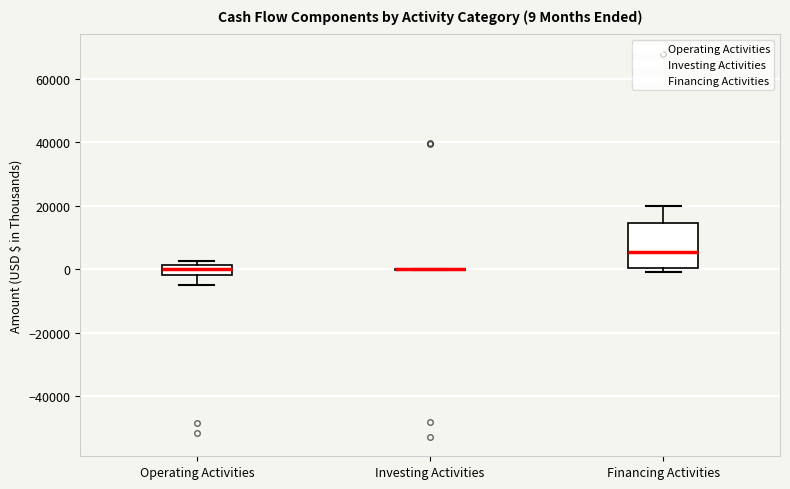

Comparing the boxes themselves (not the whiskers), which one is the tallest?

Financing Activities